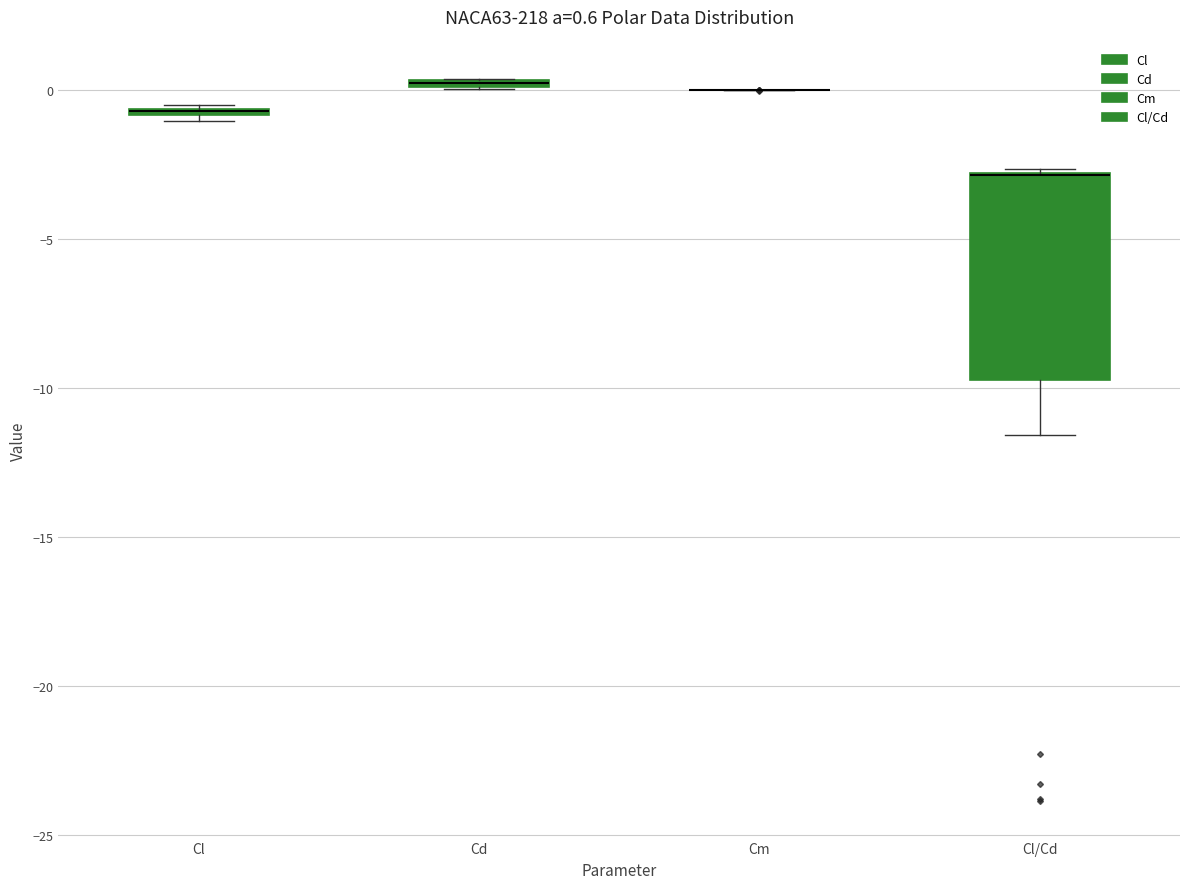

Comparing the boxes themselves (not the whiskers), which one is the tallest?

Cl/Cd